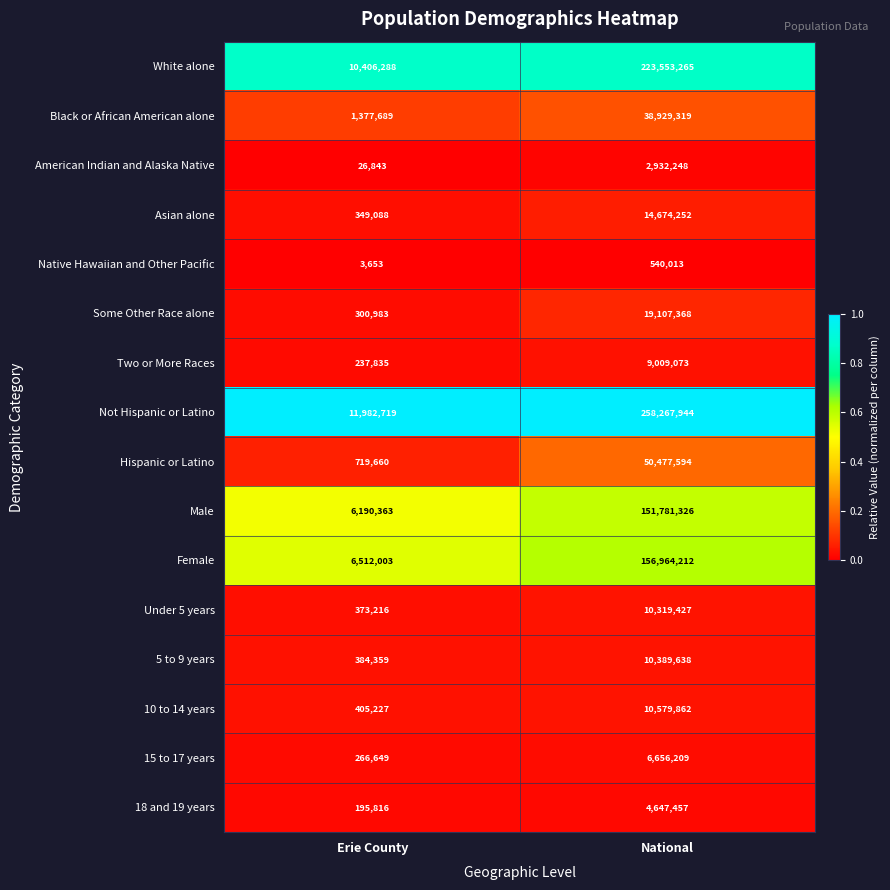

Rank the series at Erie County from highest to lowest value.

Not Hispanic or Latino, White alone, Female, Male, Black or African American alone, Hispanic or Latino, 10 to 14 years, 5 to 9 years, Under 5 years, Asian alone, Some Other Race alone, 15 to 17 years, Two or More Races, 18 and 19 years, American Indian and Alaska Native, Native Hawaiian and Other Pacific